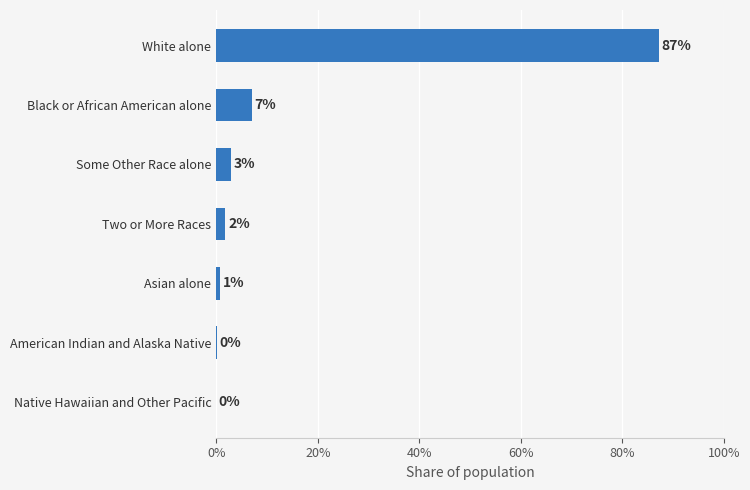

Are the bars horizontal?

Yes